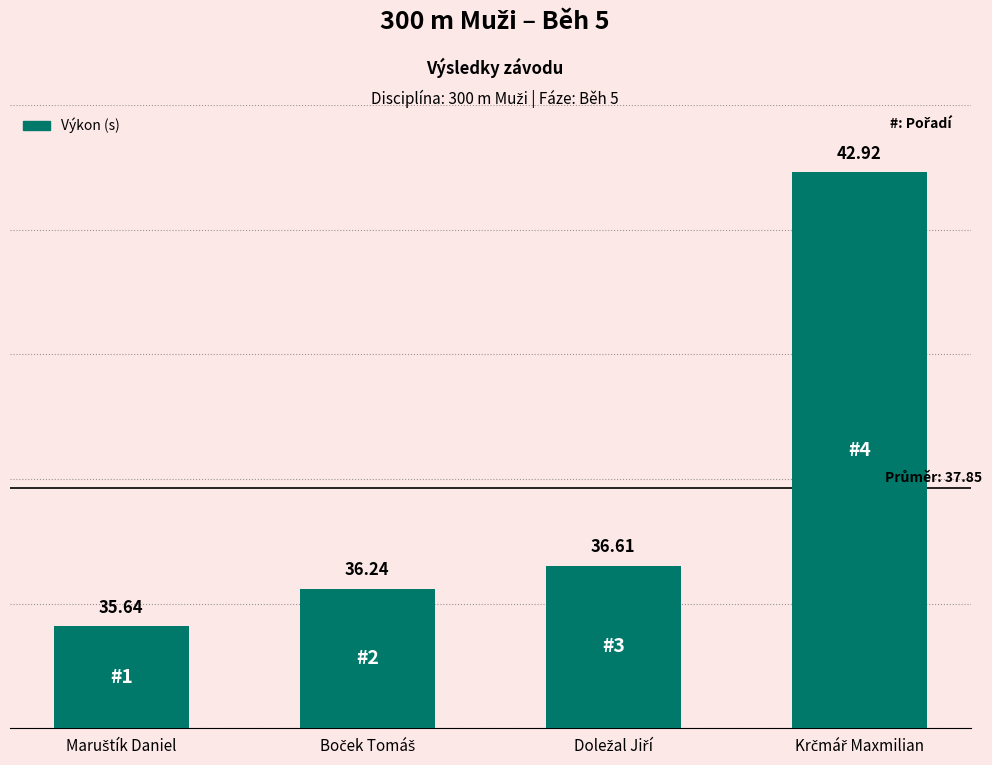

What is the difference between the second highest and minimum values?

1.0